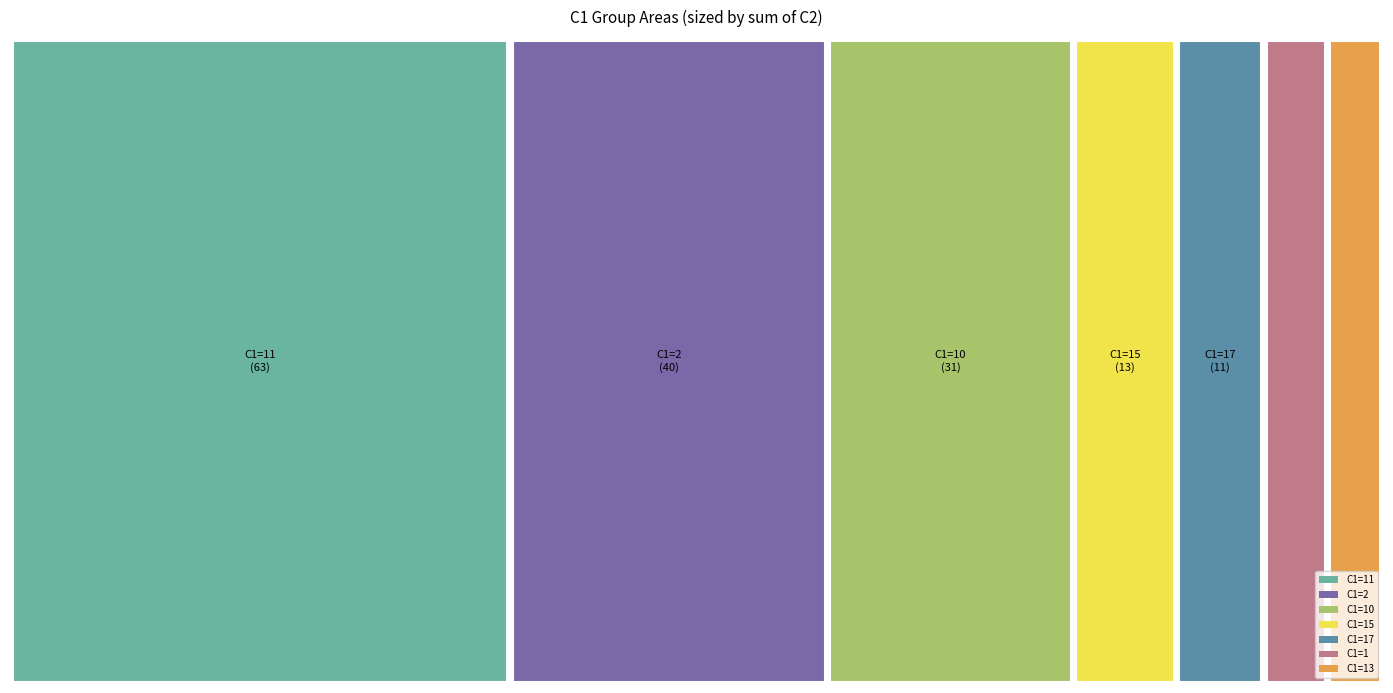

Reading left to right, transcribe all the data shown in this chart.

C1: 1=11	2=2	3=10	4=15	5=11	6=17	7=10	8=17	9=2	10=2	11=11	12=11	13=11	14=13	15=11	16=2	17=1	18=11	19=13	20=13
C2: 1=13	2=1	3=14	4=13	5=18	6=7	7=17	8=4	9=18	10=13	11=6	12=7	13=7	14=5	15=9	16=8	17=8	18=3	19=1	20=1
Numero: 1=1	2=2	3=3	4=4	5=5	6=6	7=7	8=8	9=9	10=10	11=11	12=12	13=13	14=14	15=15	16=16	17=17	18=18	19=19	20=20
confiance: 1=1	2=1	3=1	4=1	5=1	6=1	7=1	8=1	9=1	10=1	11=1	12=1	13=1	14=1	15=1	16=1	17=1	18=1	19=1	20=1